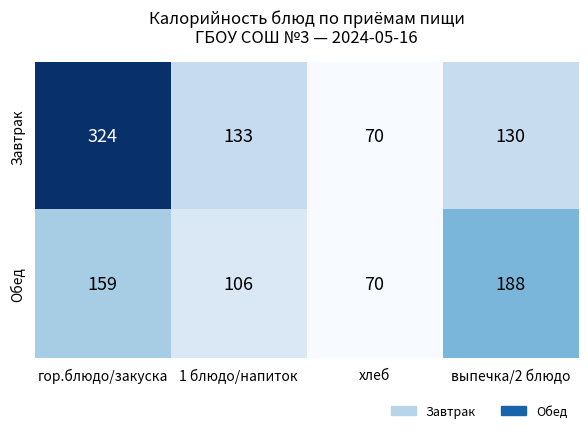

What is the average value of the Обед series?

131